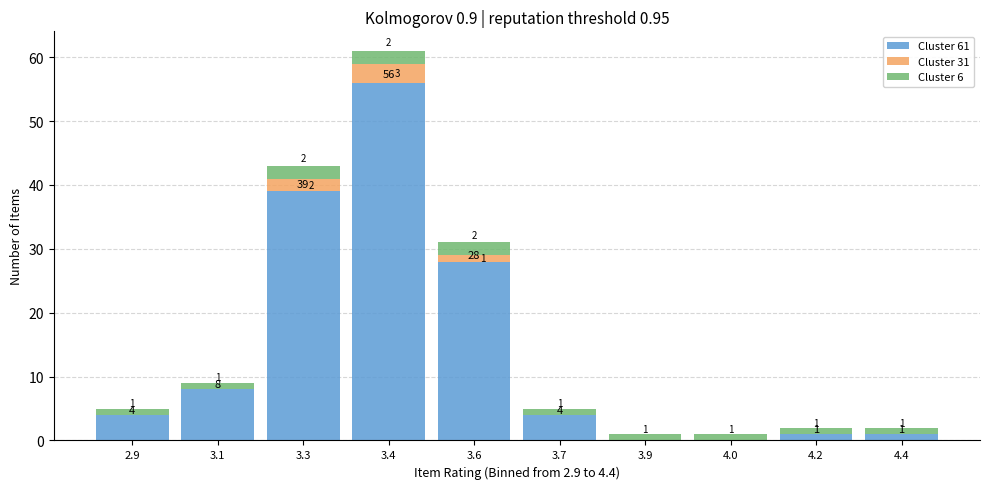

At which category is the sum across all series the highest?

3.4